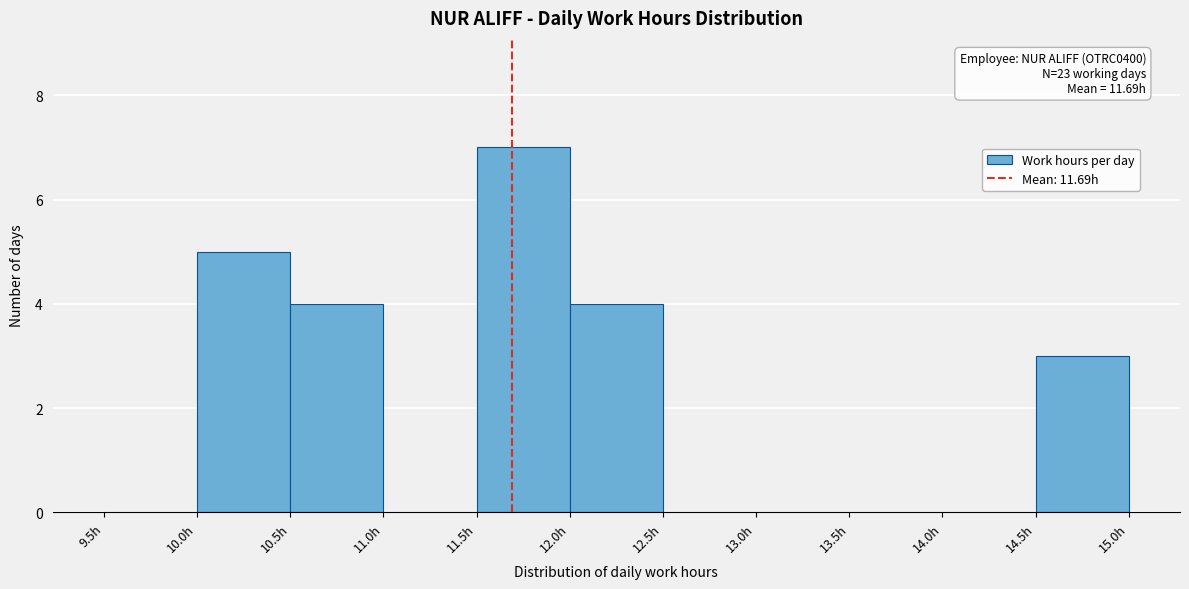

Which range on the x-axis has the tallest bar?

11.5 to 12.0